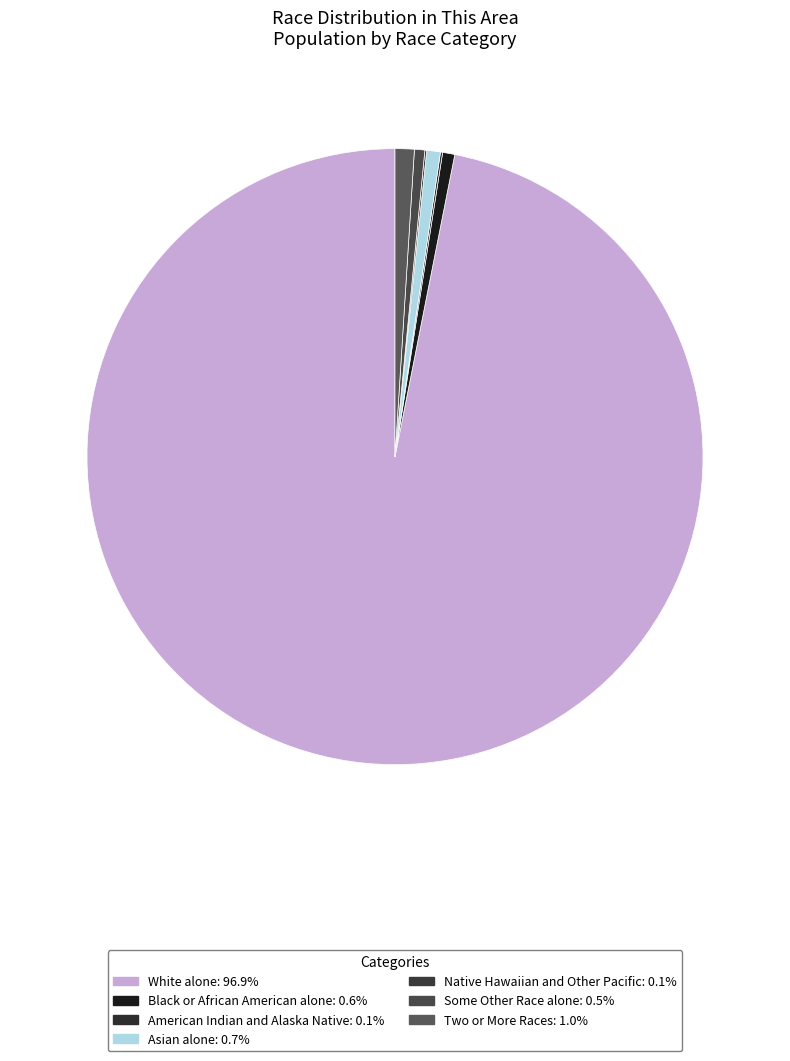

What is the ratio of the value at Asian alone to the value at Two or More Races?

0.7